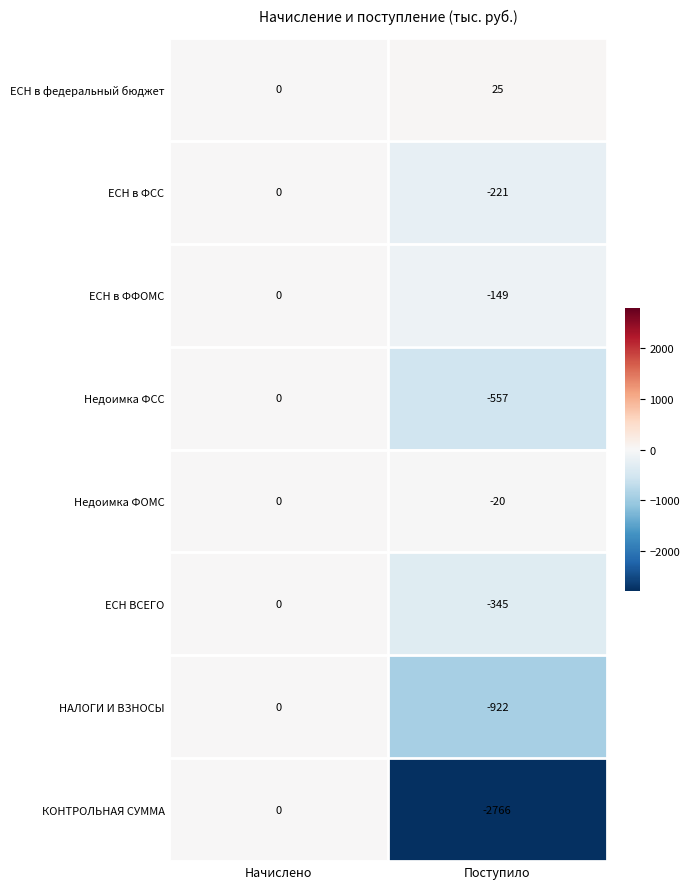

What is the greatest value displayed?

25